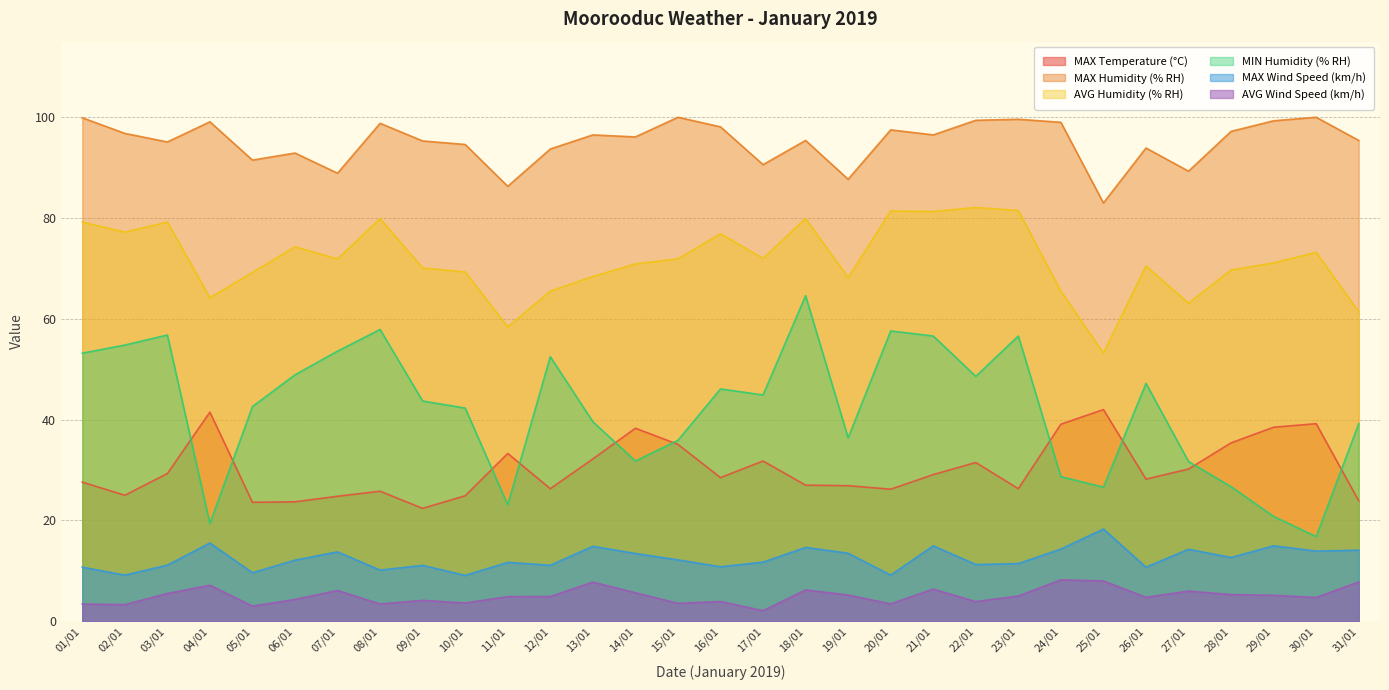

How many data points in MAX Humidity (% RH) are above 96?

16